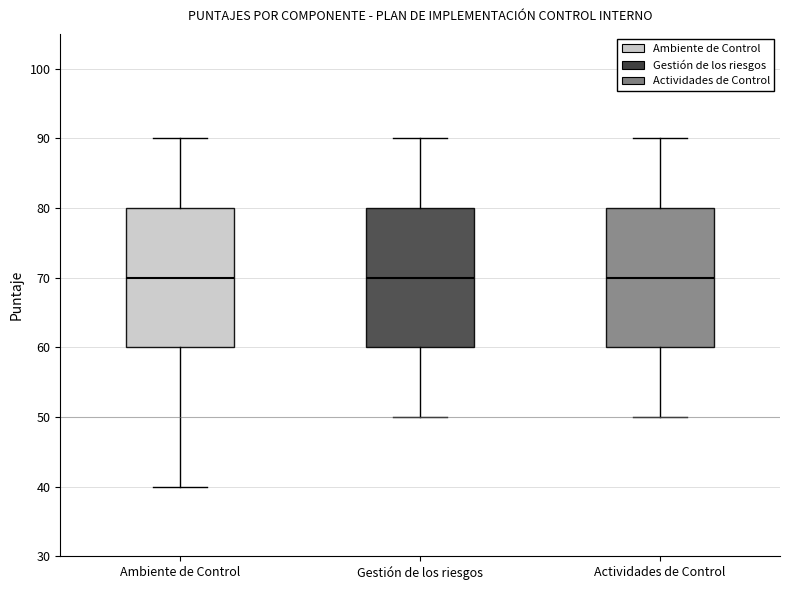

Reading left to right, read every box against the y-axis: the position of its median line, the range the box covers, and the ends of its whiskers. The values are not printed on the chart, so give them approximately, as read against the axis.

Ambiente de Control: median 70, box 60 to 80, whiskers 40 to 90
Gestión de los riesgos: median 70, box 60 to 80, whiskers 50 to 90
Actividades de Control: median 70, box 60 to 80, whiskers 50 to 90